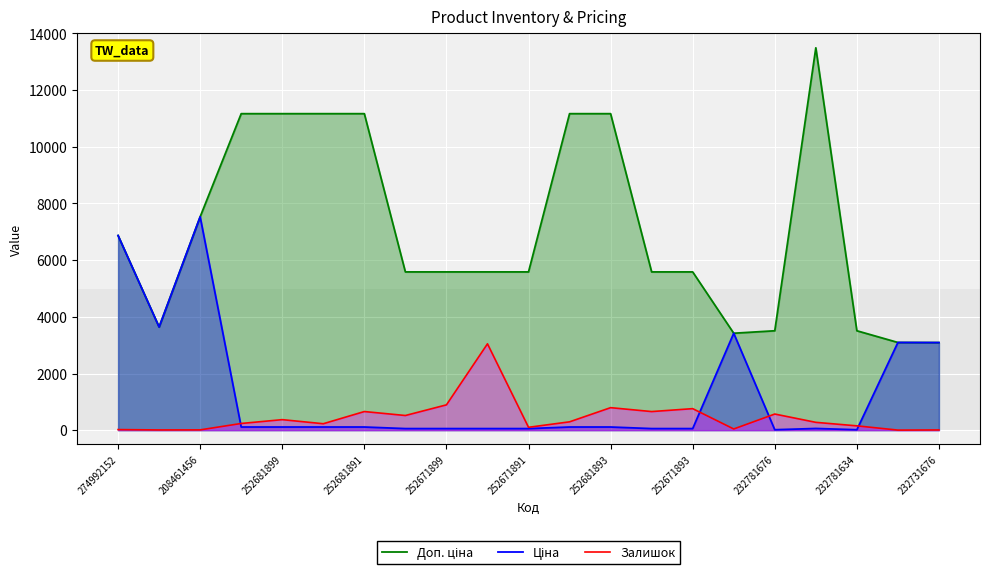

At which category does the chart reach its peak across all series?

17